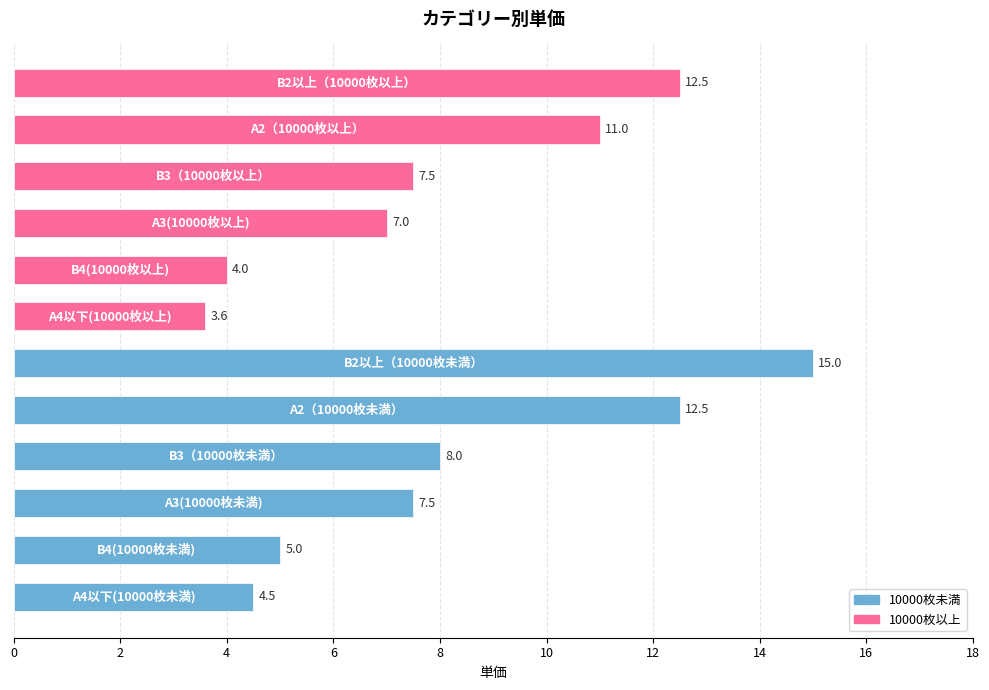

What is the difference between the maximum and minimum values?

11.4